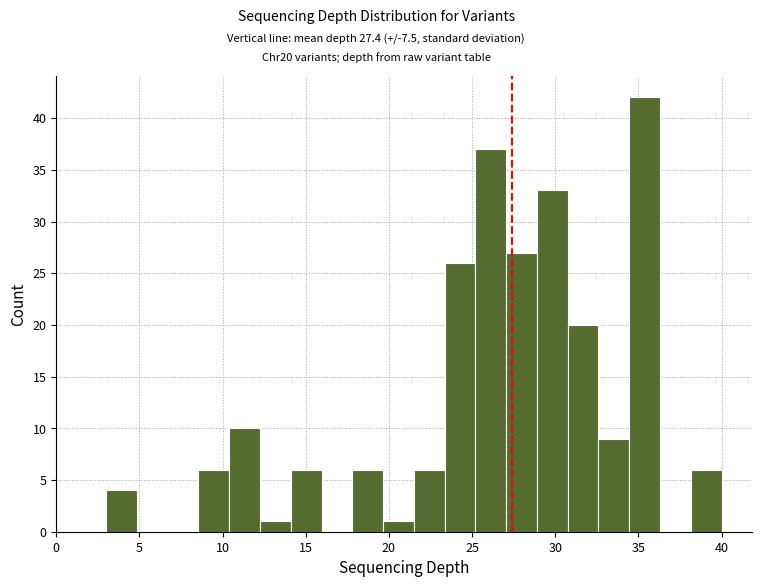

Around what value on the x-axis is the tallest bar? Give the approximate position of its centre, as read against the axis.

35.5